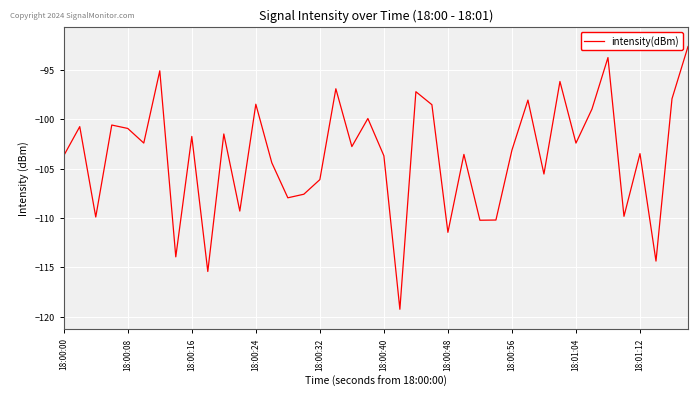

What is the difference between the maximum and minimum values?

26.6